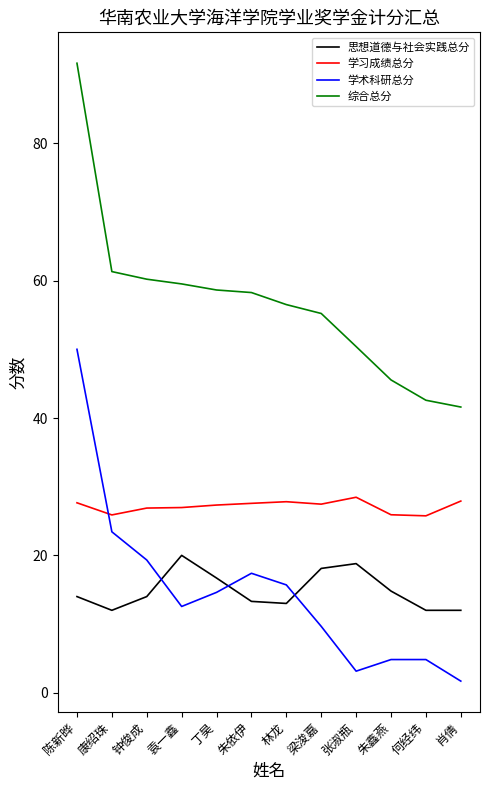

Which category has the highest value across all series?

陈新晔